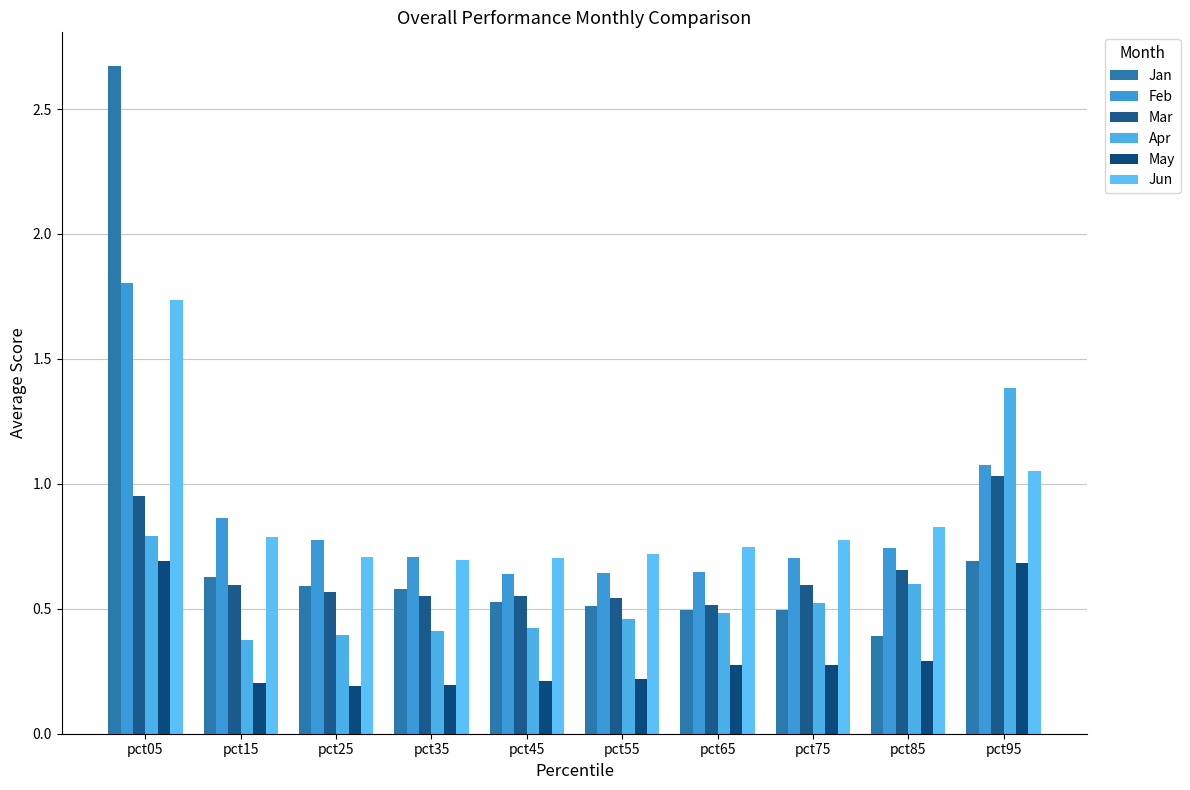

Reading left to right, transcribe all the data shown in this chart.

Jan: pct05=2.7	pct15=0.6	pct25=0.6	pct35=0.6	pct45=0.5	pct55=0.5	pct65=0.5	pct75=0.5	pct85=0.4	pct95=0.7
Feb: pct05=1.8	pct15=0.9	pct25=0.8	pct35=0.7	pct45=0.6	pct55=0.6	pct65=0.6	pct75=0.7	pct85=0.7	pct95=1.1
Mar: pct05=1.0	pct15=0.6	pct25=0.6	pct35=0.6	pct45=0.6	pct55=0.5	pct65=0.5	pct75=0.6	pct85=0.7	pct95=1.0
Apr: pct05=0.8	pct15=0.4	pct25=0.4	pct35=0.4	pct45=0.4	pct55=0.5	pct65=0.5	pct75=0.5	pct85=0.6	pct95=1.4
May: pct05=0.7	pct15=0.2	pct25=0.2	pct35=0.2	pct45=0.2	pct55=0.2	pct65=0.3	pct75=0.3	pct85=0.3	pct95=0.7
Jun: pct05=1.7	pct15=0.8	pct25=0.7	pct35=0.7	pct45=0.7	pct55=0.7	pct65=0.7	pct75=0.8	pct85=0.8	pct95=1.1